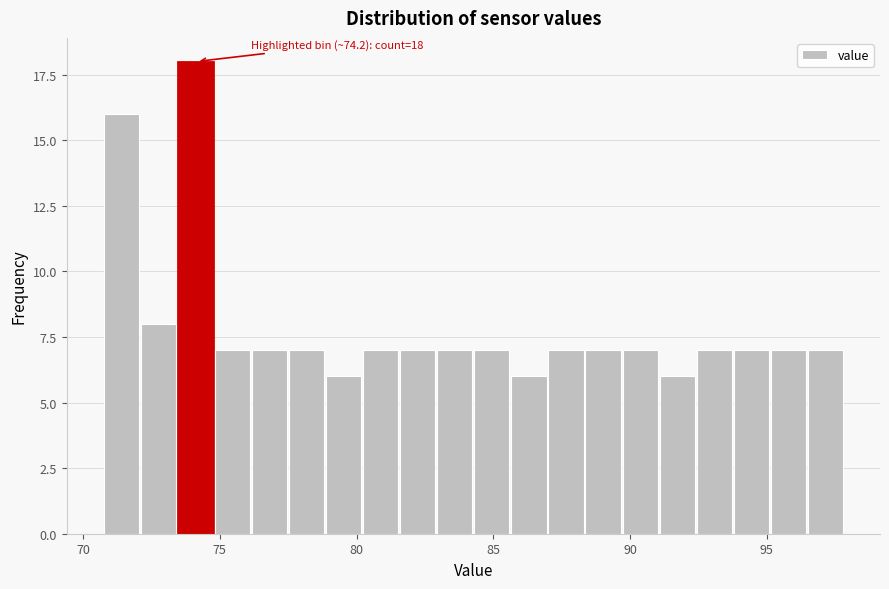

Read against the x-axis, roughly where is the centre of the tallest bar?

74.0